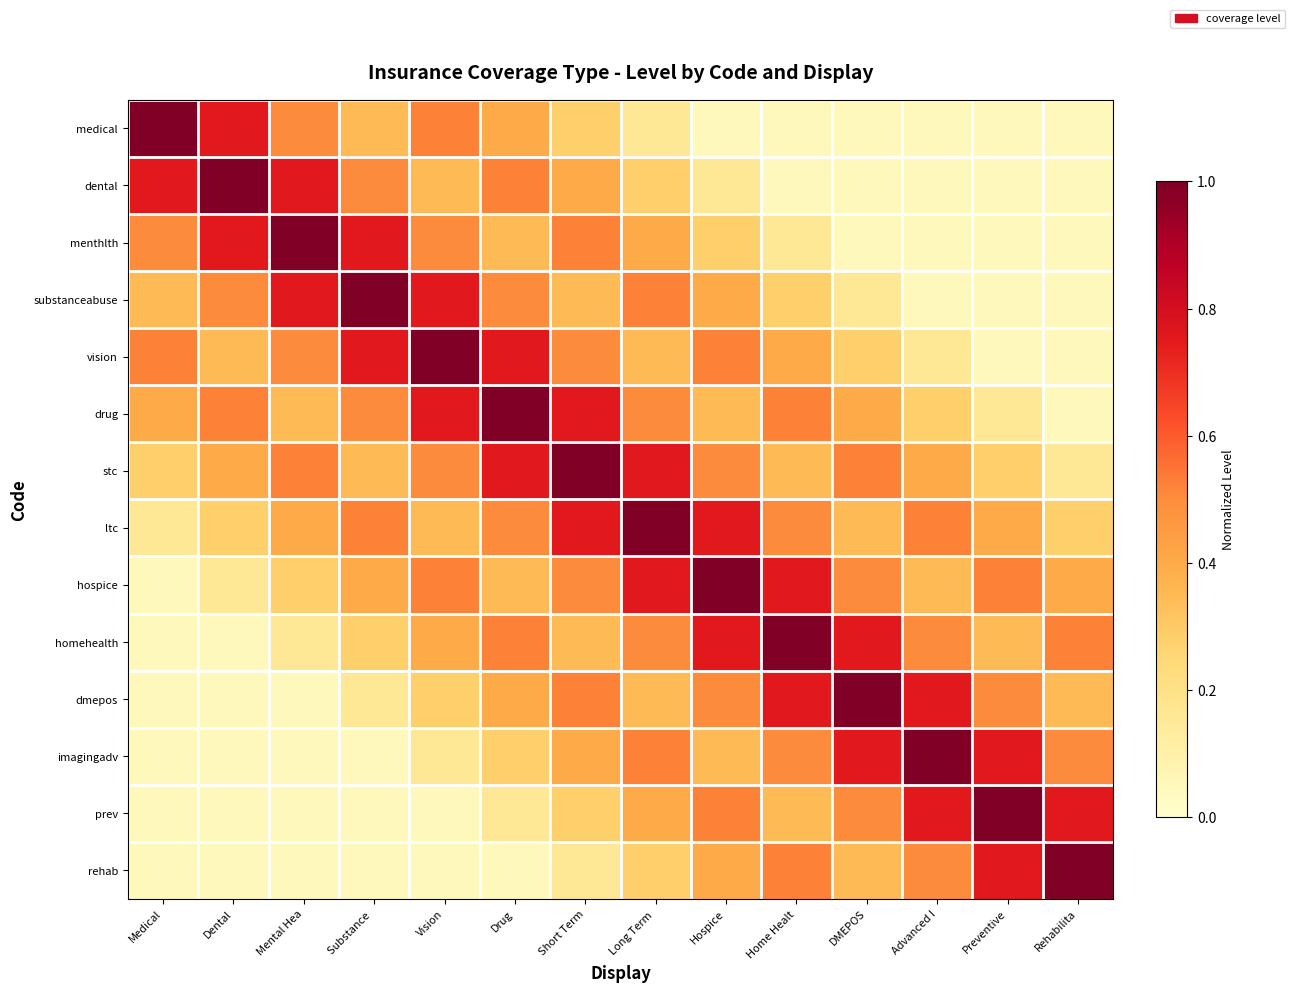

At which category is the sum across all series the highest?

Short Term